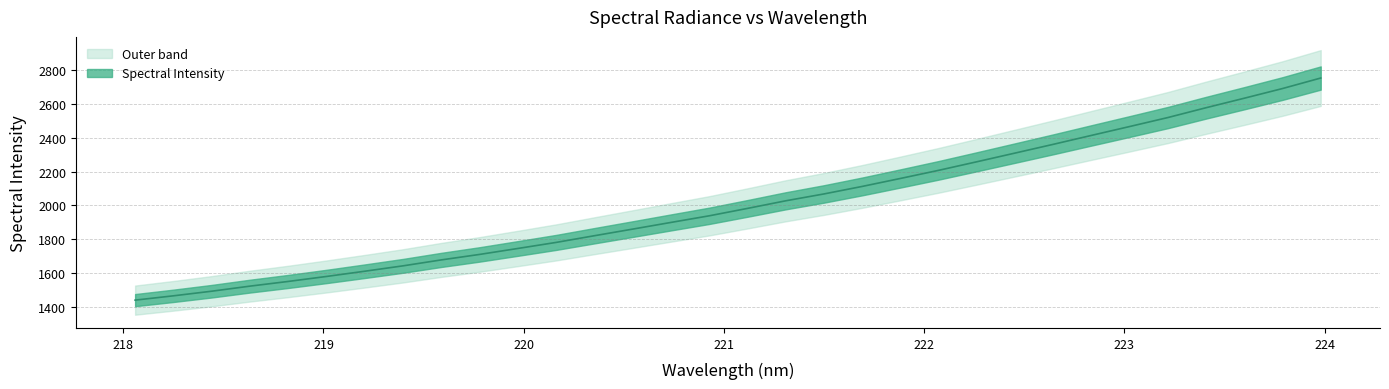

True or false: the data shows 3228.1 at 220.7354.

False